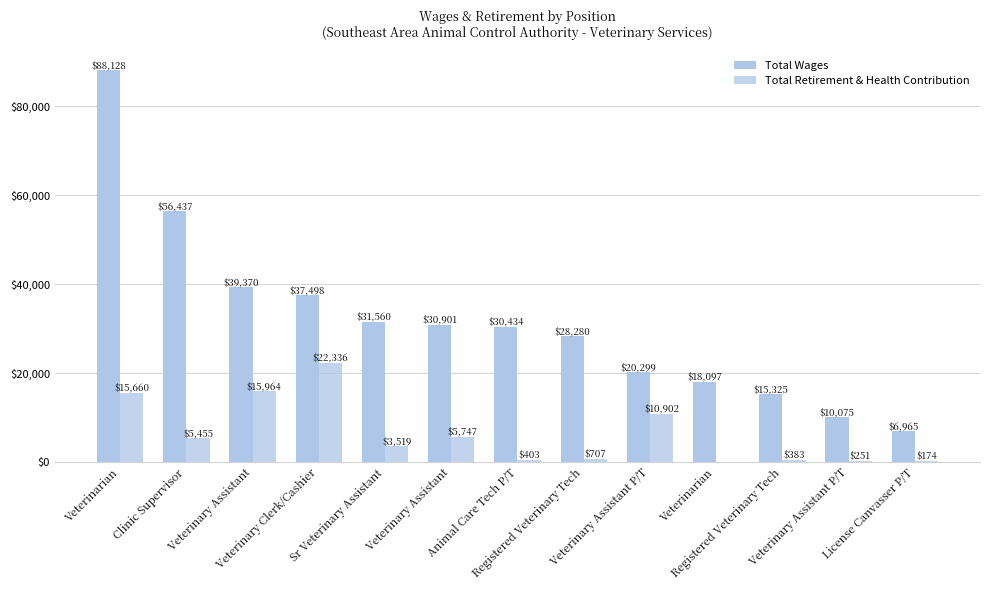

List the series in order of their peak value, highest first.

Total Wages, Total Retirement & Health Contribution